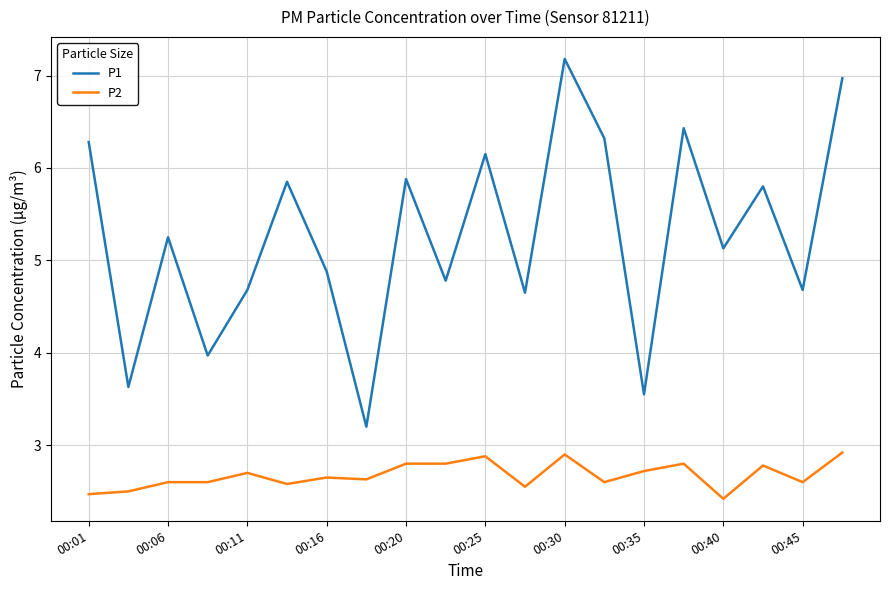

Which series has the largest total across all categories?

P1